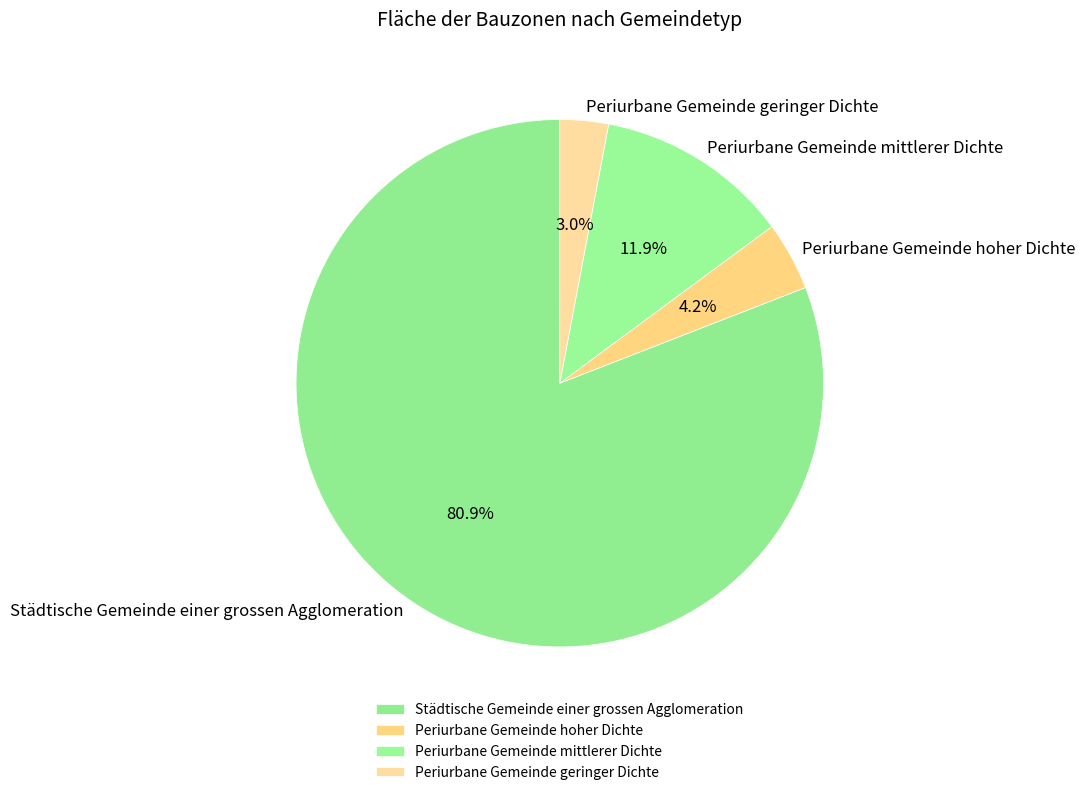

What percentage do Städtische Gemeinde einer grossen Agglomeration and Periurbane Gemeinde mittlerer Dichte together represent?

92.8%